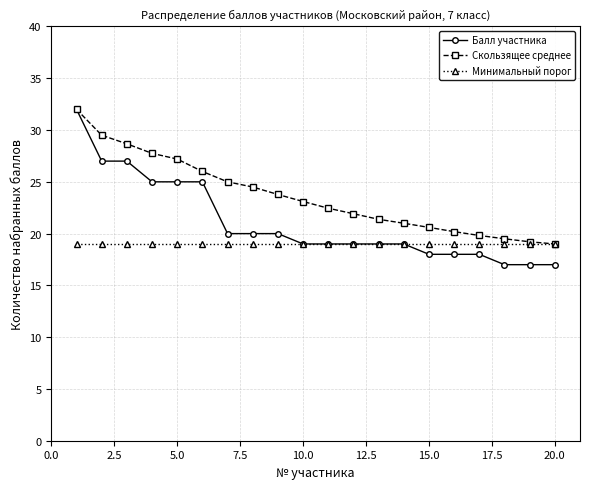

What is the value of the Балл участника point at the 2nd from the left?

27.0